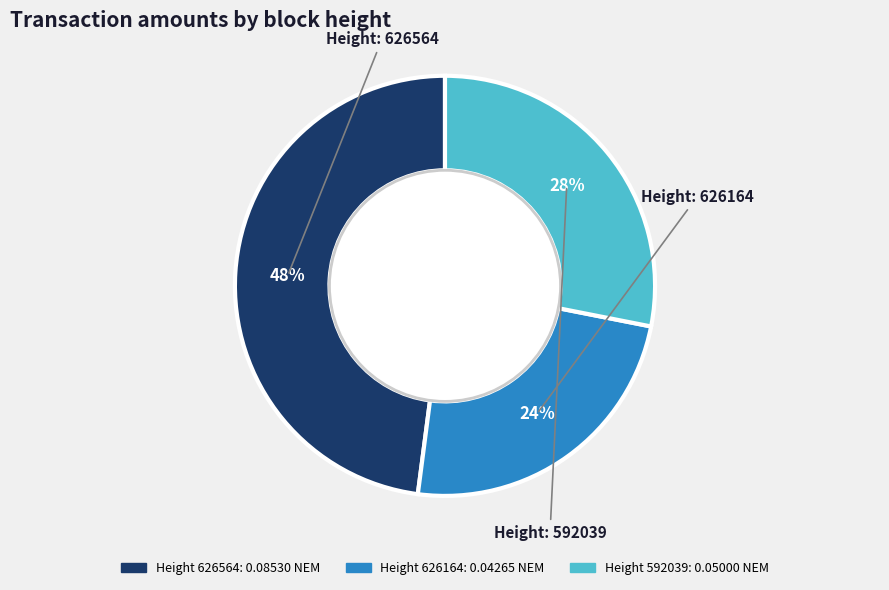

Is there a majority slice in this chart?

No